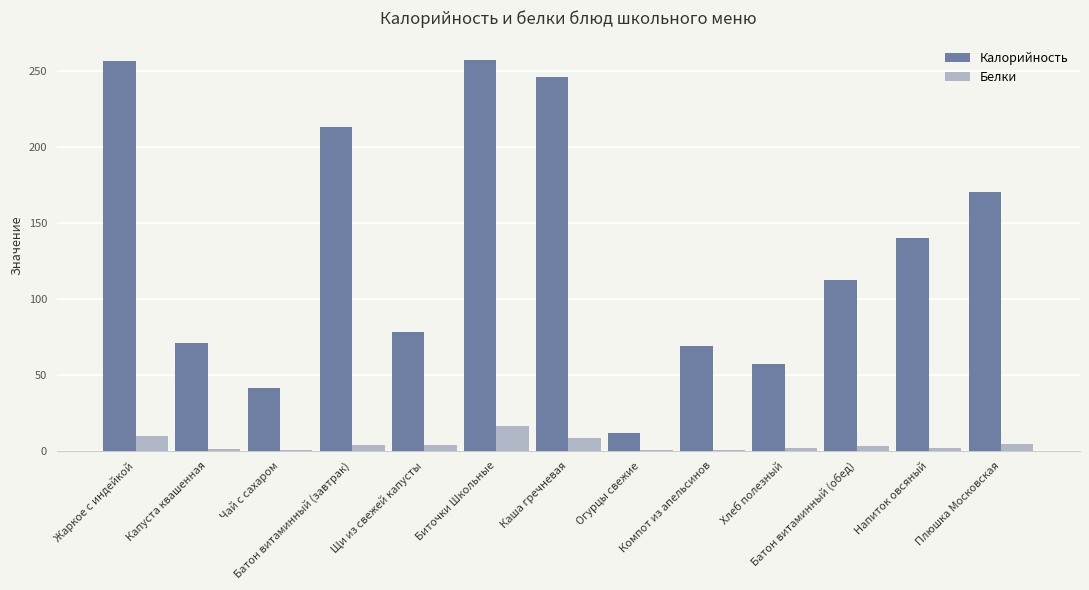

Which series has the largest total across all categories?

Калорийность